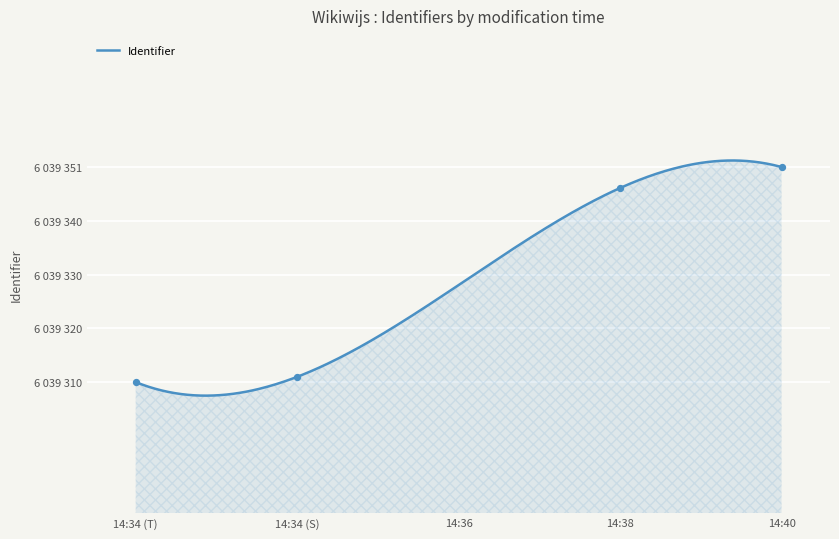

What is the ratio of the value at 14:34 (S) to the value at 14:38?

1.0